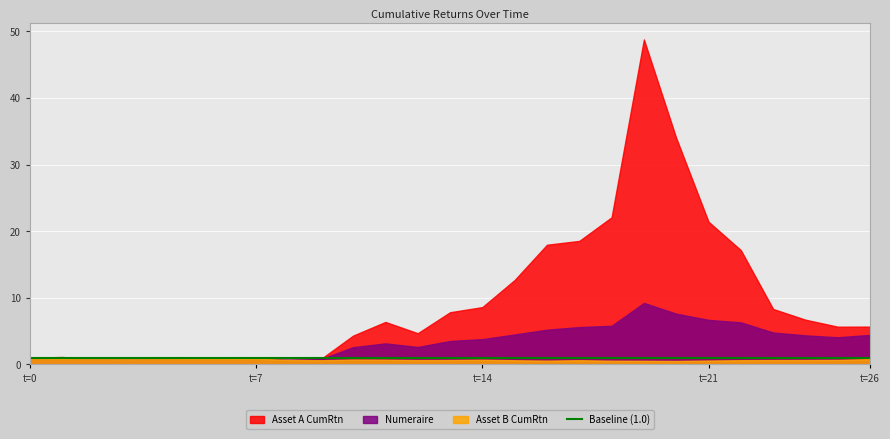

Is it true that Asset B CumRtn equals 0.1 at 13?

False